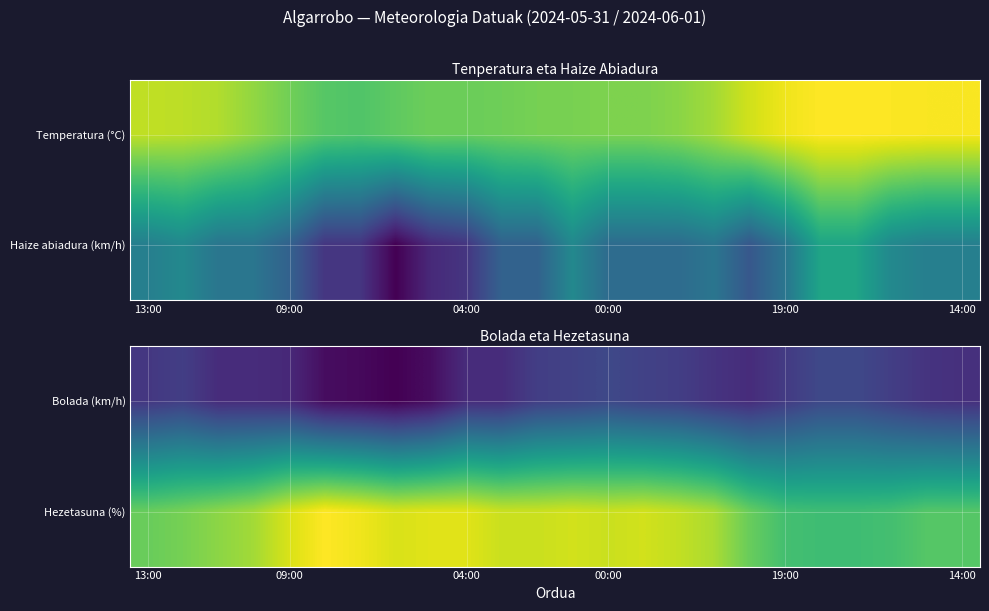

What is the maximum value shown in the chart?

92